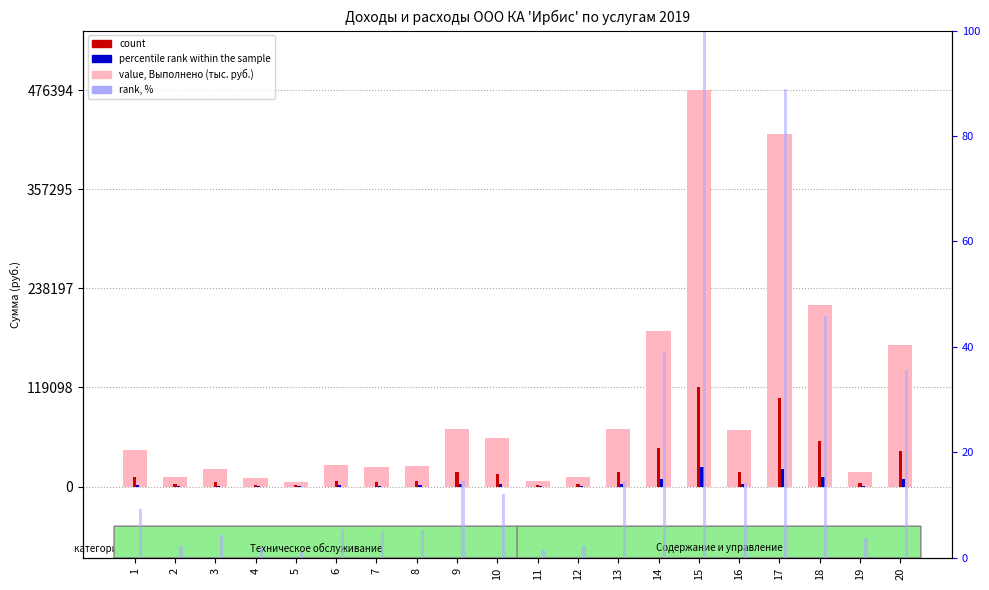

Which series has the largest range (max minus min)?

value, Выполнено услуг (работ)